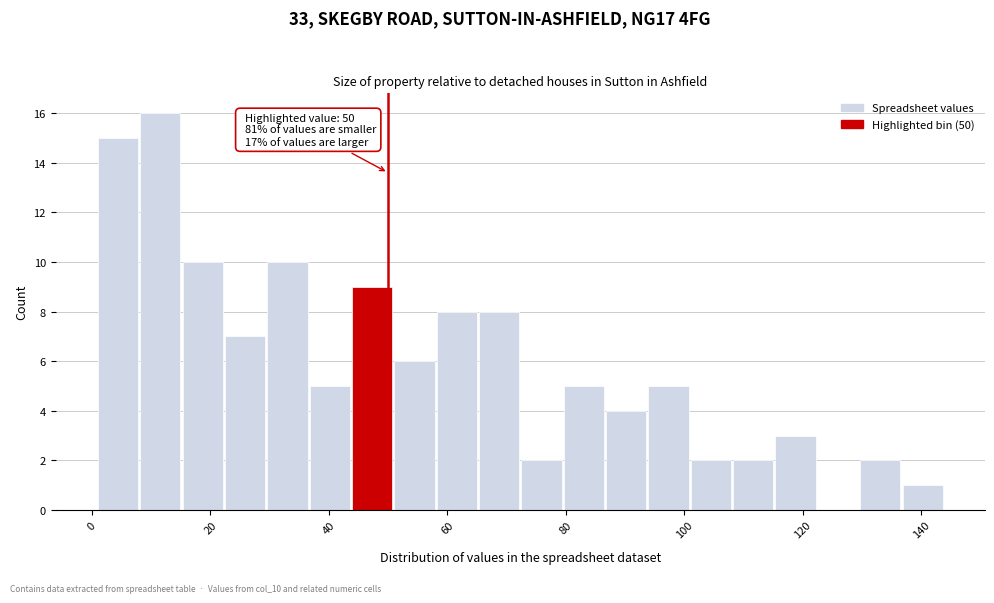

Read against the x-axis, roughly where is the centre of the tallest bar?

12